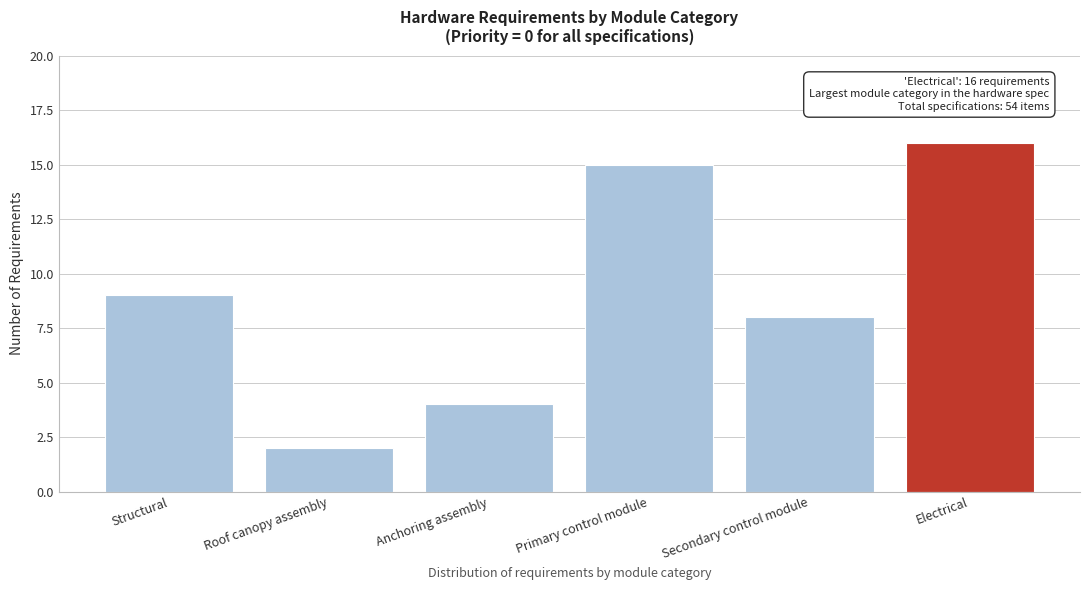

Reading left to right, extract all data points from this chart.

Structural=9	Roof canopy assembly=2	Anchoring assembly=4	Primary control module=15	Secondary control module=8	Electrical=16